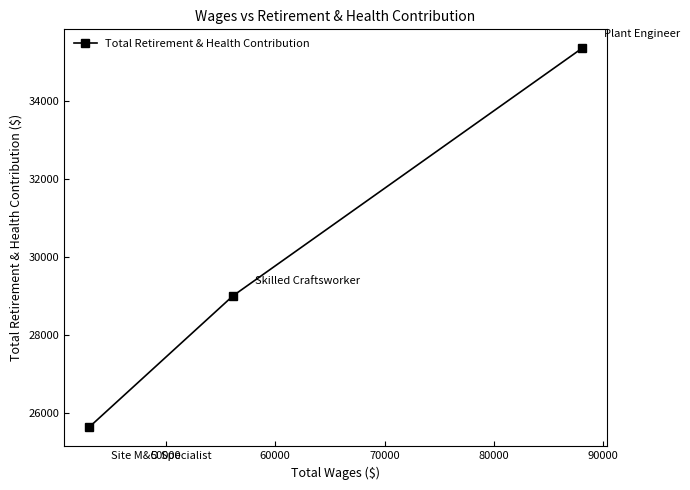

What is the smallest value displayed?

25638